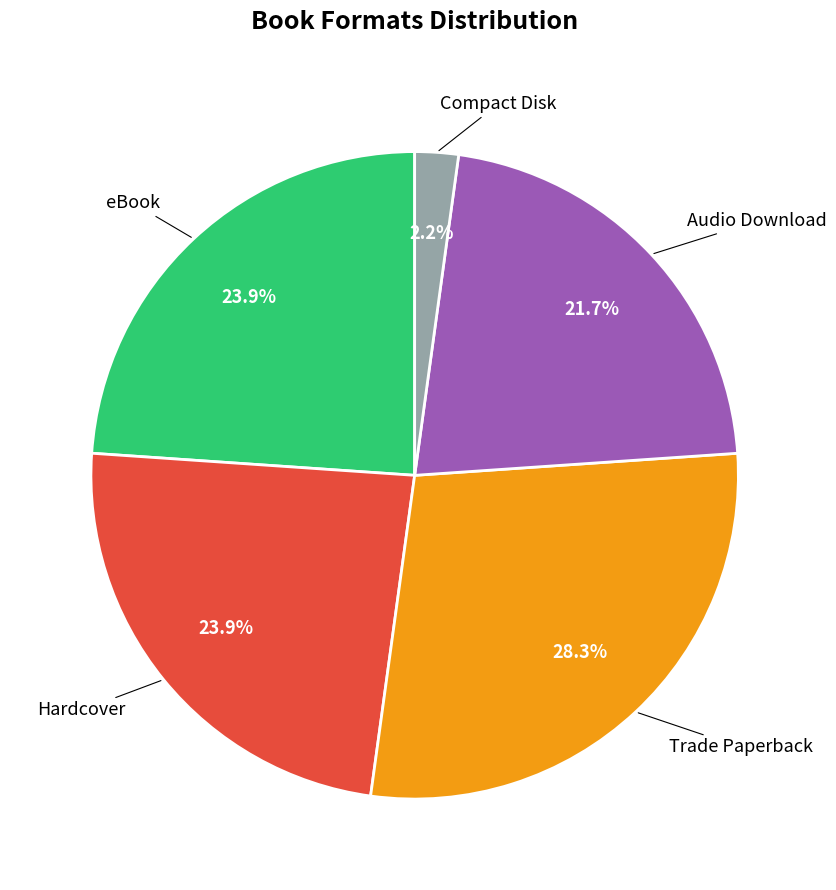

Does any single category account for the majority?

No